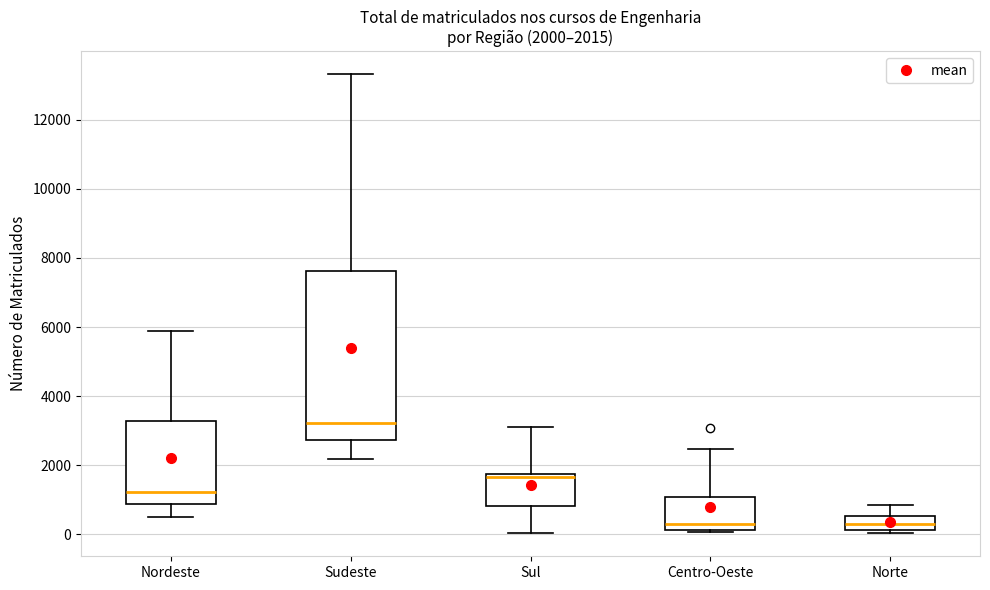

Comparing the boxes themselves (not the whiskers), which one is the tallest?

Sudeste